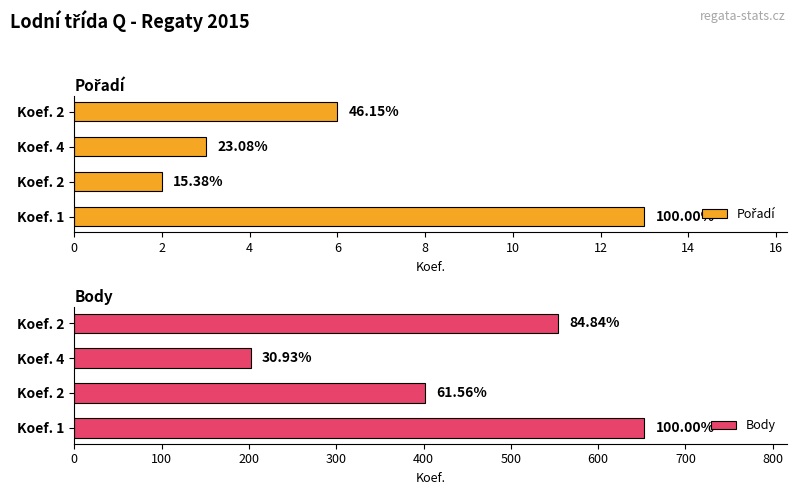

Reading right to left, what are all the values shown in this chart?

Pořadí: 6	3	2	13
Body: 554	202	402	653